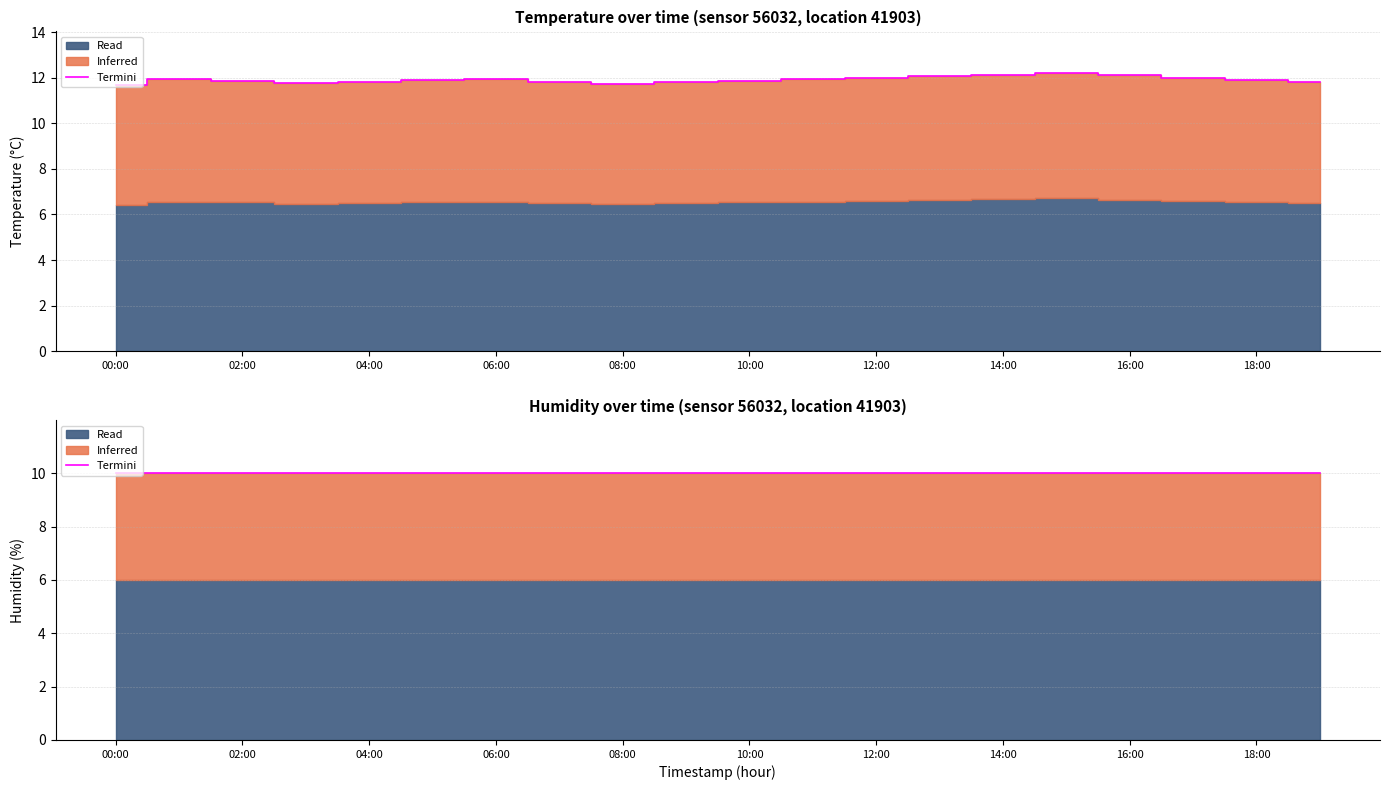

Approximately how many times larger is the value at 02:00 compared to 01:00?

1.0